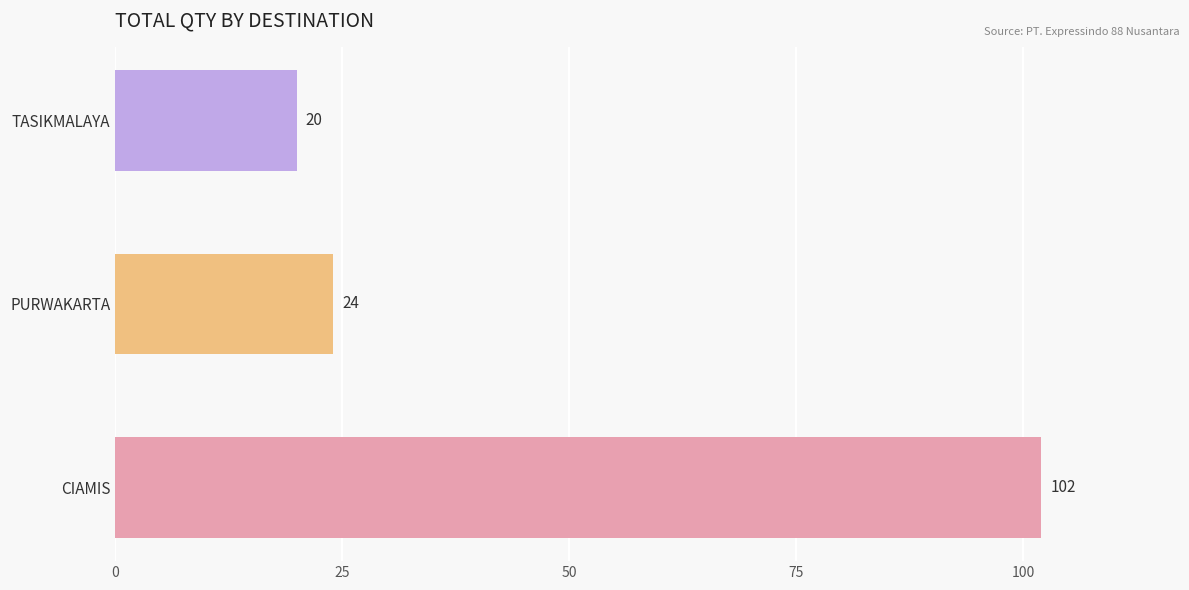

What is the change in value from PURWAKARTA to TASIKMALAYA?

-4